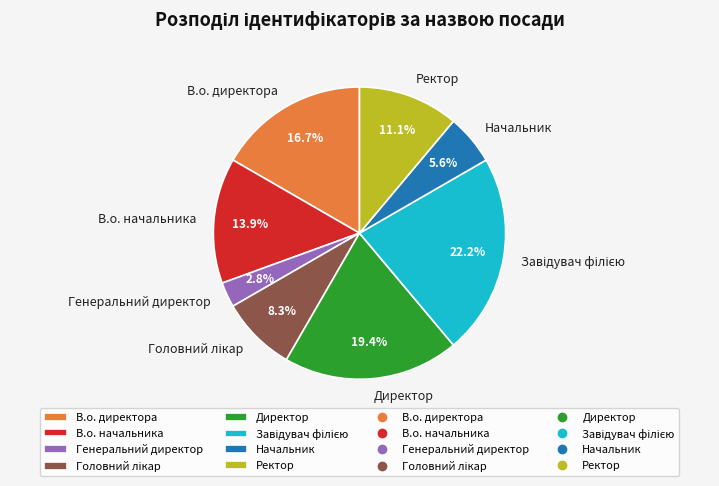

Between В.о. директора and В.о. начальника, which is larger?

В.о. директора